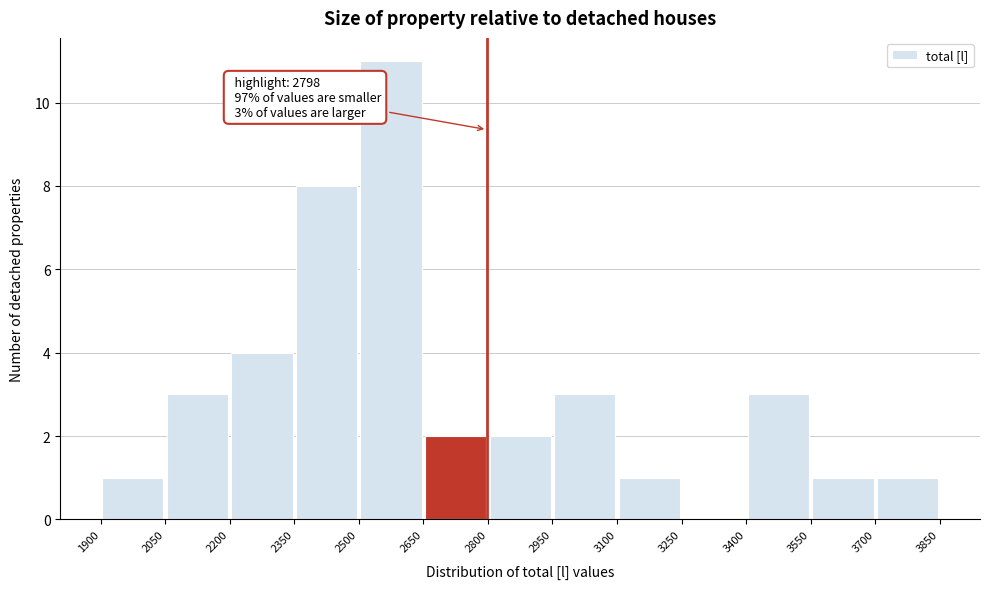

Which range on the x-axis has the tallest bar?

2500 to 2650